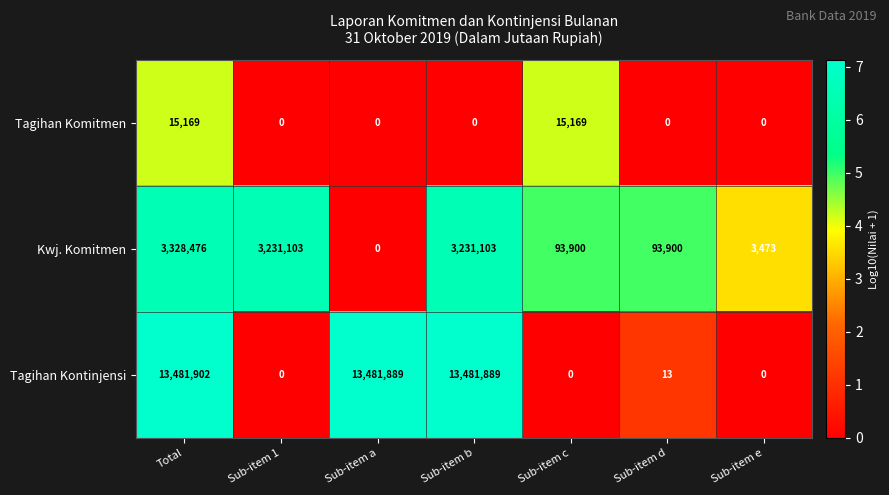

What is the spread (max minus min) of values at Sub-item a?

13481889